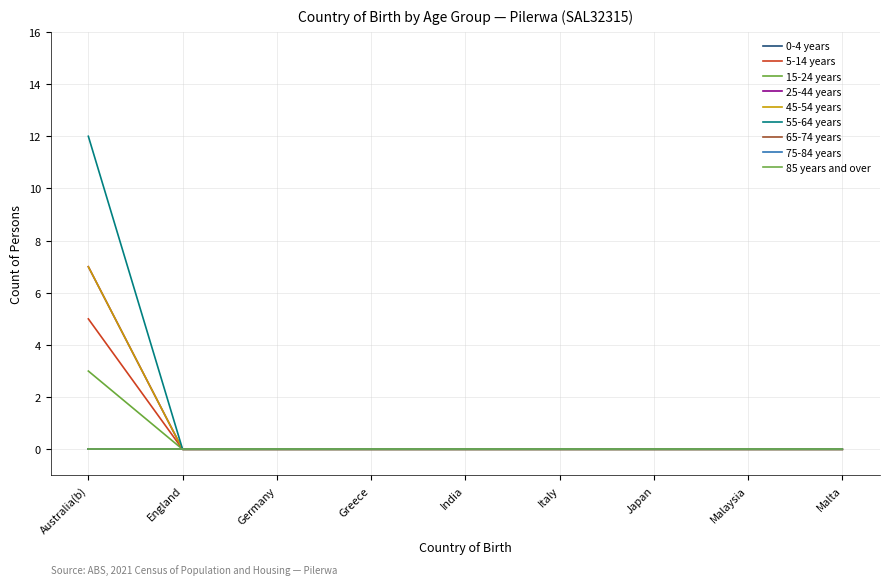

Does the chart display data point markers on the line(s)?

No